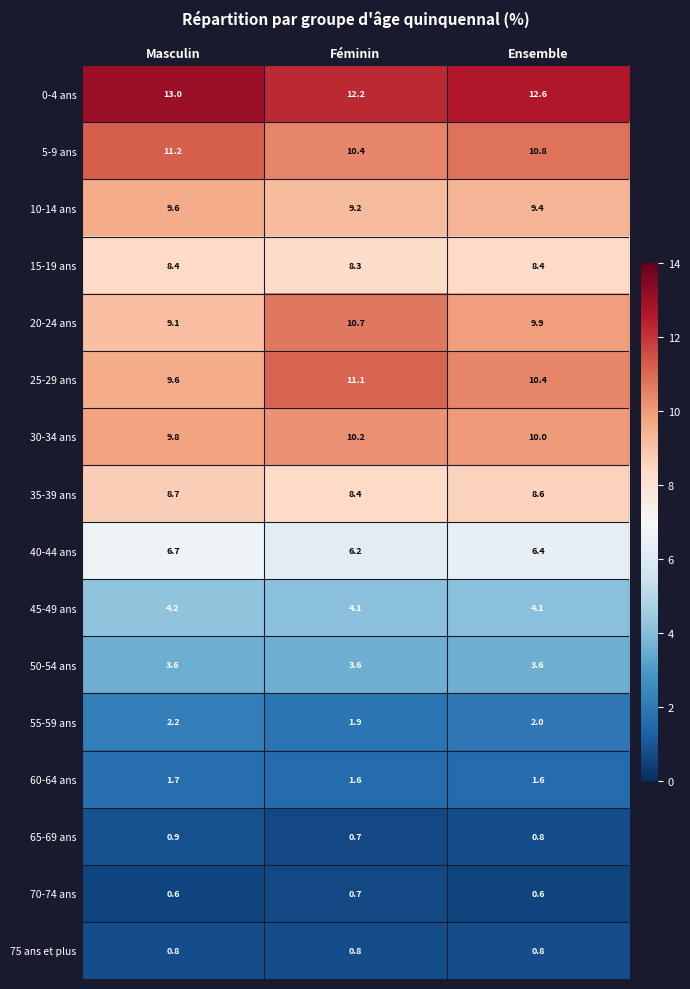

Which category has the highest value in the 35-39 ans series?

Masculin